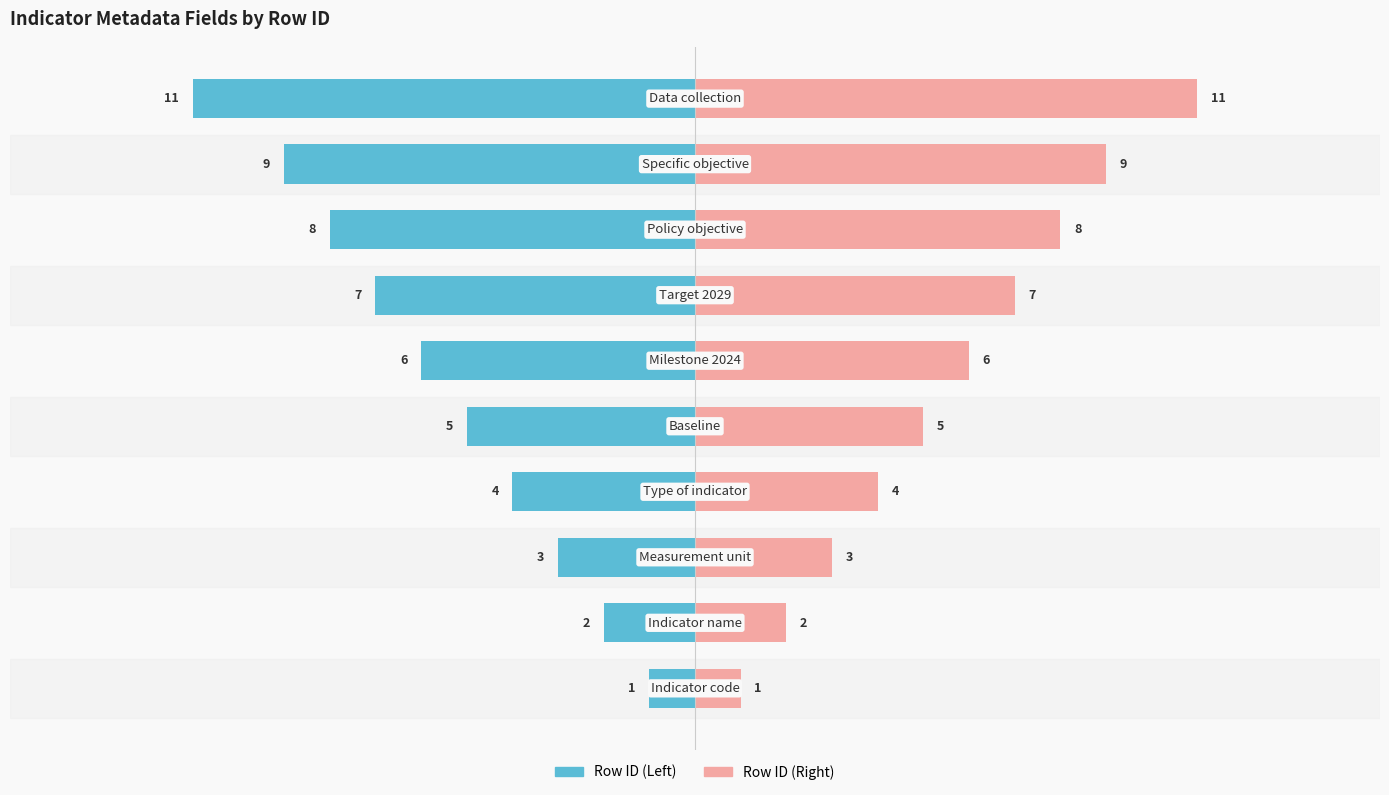

The Row ID (Right) series shows 4 at 0. True or false?

True